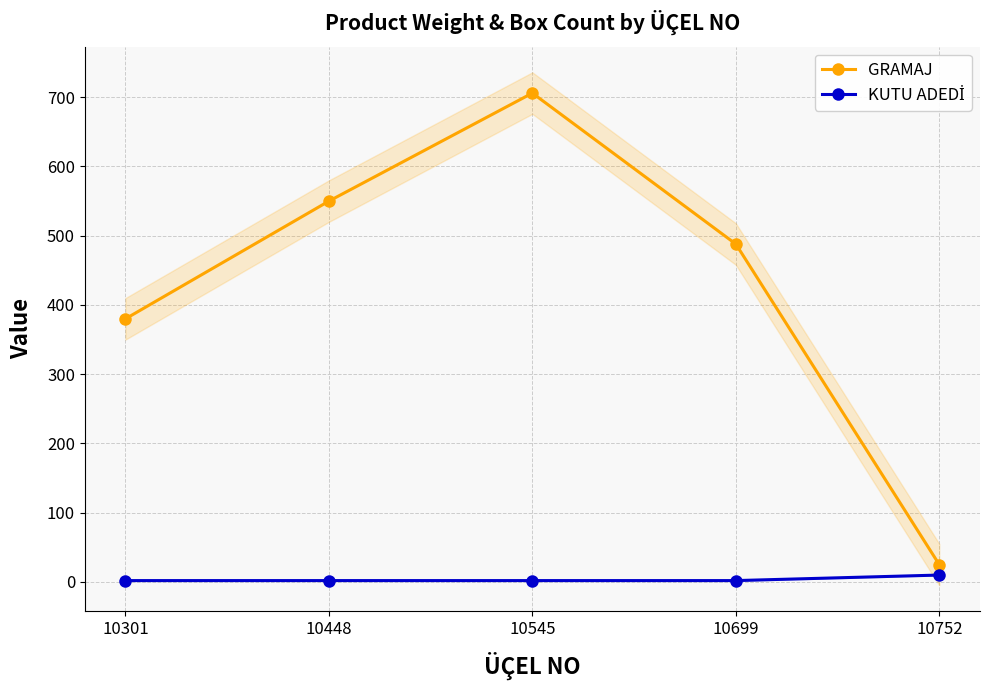

At 10752, list the series in order from largest to smallest.

GRAMAJ, KUTU ADEDİ